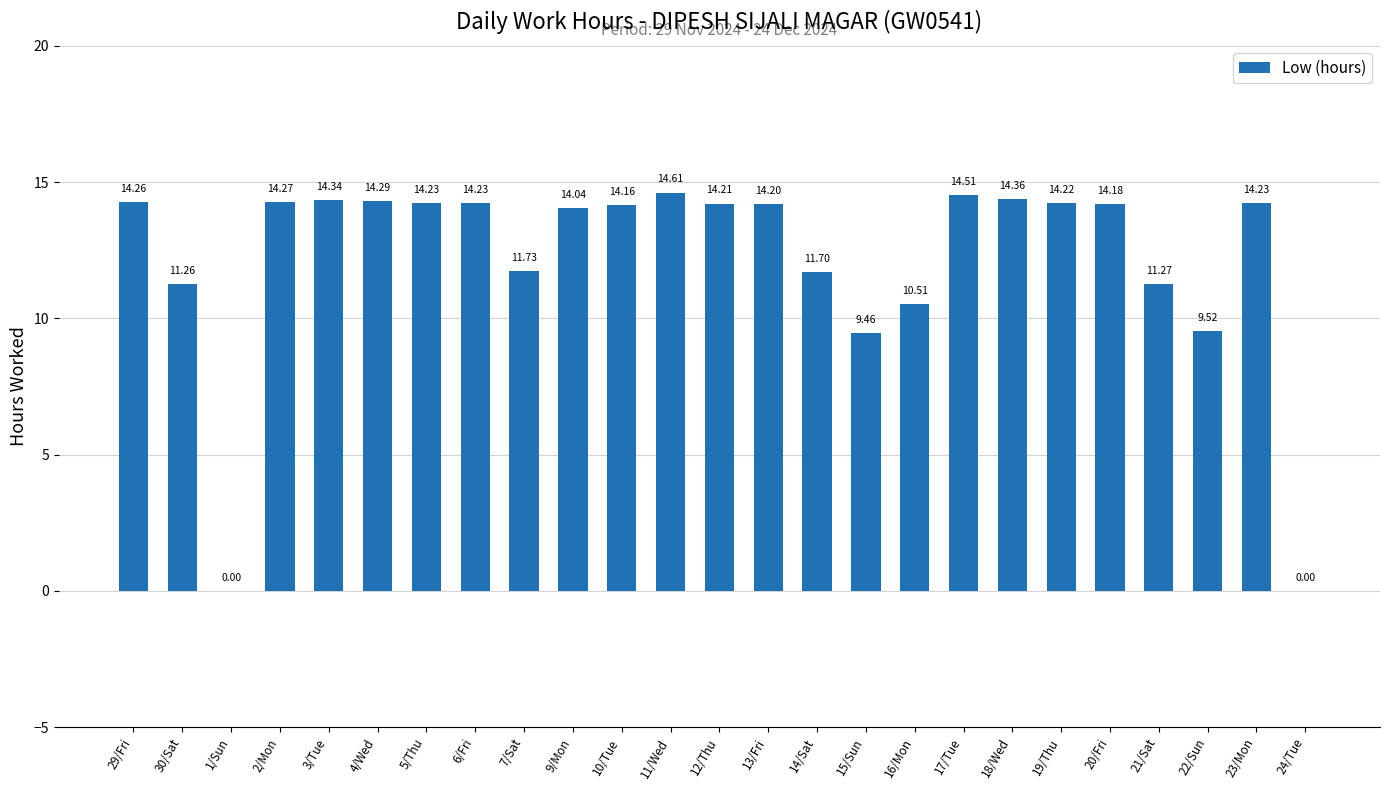

What is the sum of the values at 15/Sun and 5/Thu?

23.7